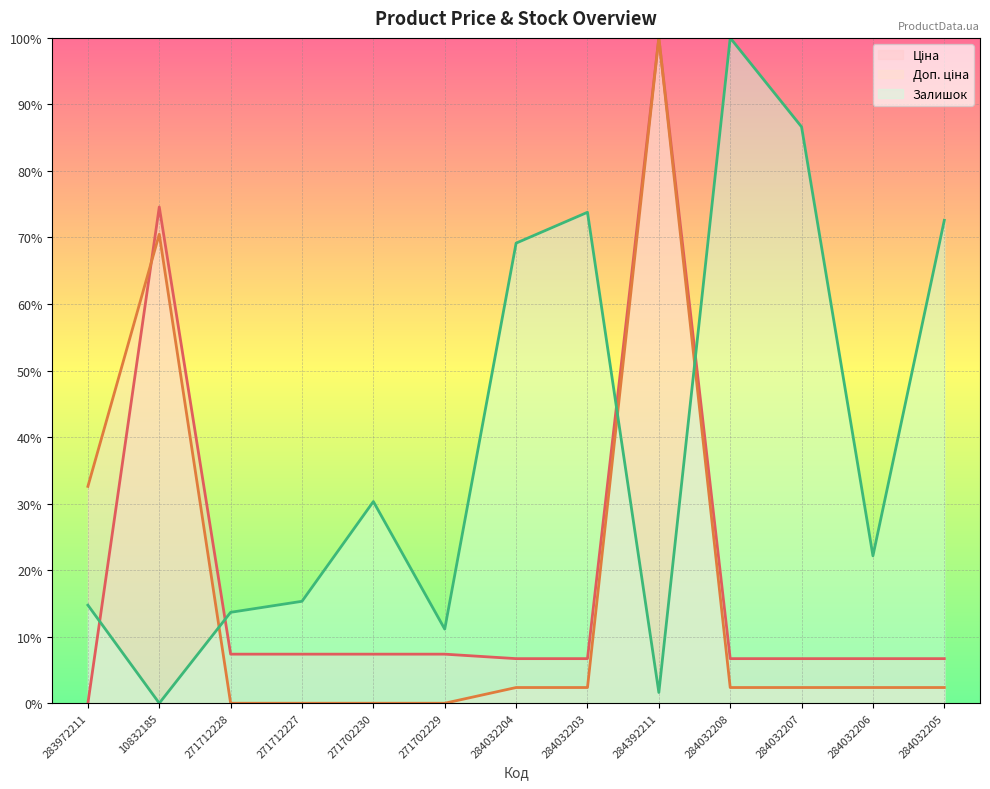

Reading left to right, what are all the values shown in this chart?

Ціна (line): 283972211=0.0	10832185=74.6	271712228=7.4	271712227=7.4	271702230=7.4	271702229=7.4	284032204=6.7	284032203=6.7	284392211=100.0	284032208=6.7	284032207=6.7	284032206=6.7	284032205=6.7
Доп. ціна (line): 283972211=32.6	10832185=70.5	271712228=0.0	271712227=0.0	271702230=0.0	271702229=0.0	284032204=2.4	284032203=2.4	284392211=100.0	284032208=2.4	284032207=2.4	284032206=2.4	284032205=2.4
Залишок (line): 283972211=14.7	10832185=0.0	271712228=13.7	271712227=15.3	271702230=30.3	271702229=11.1	284032204=69.2	284032203=73.8	284392211=1.6	284032208=100.0	284032207=86.6	284032206=22.2	284032205=72.6